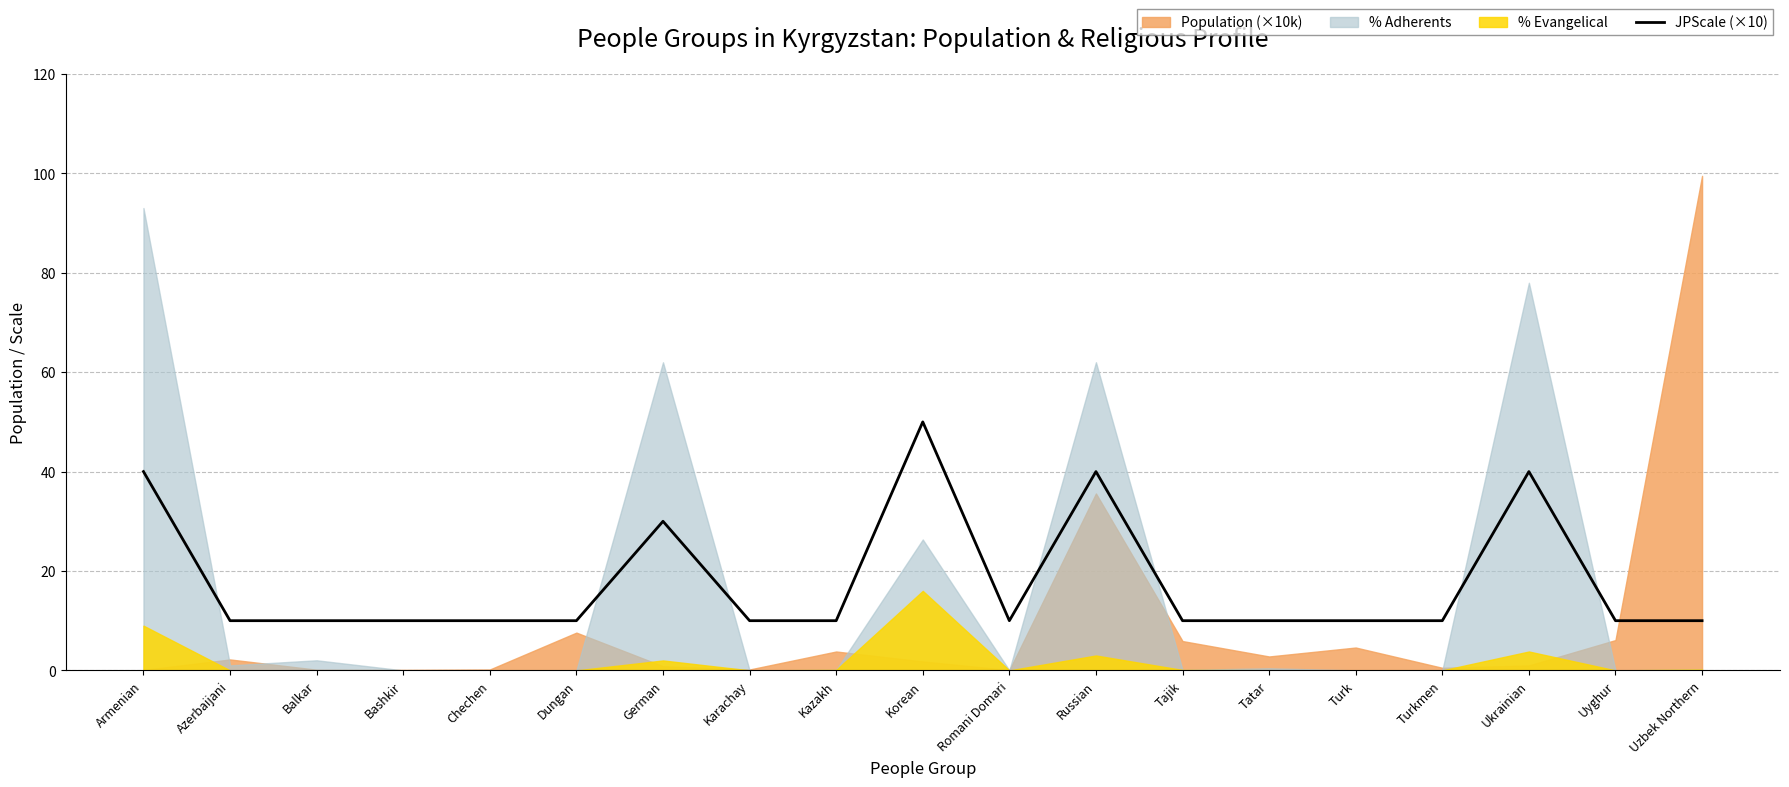

True or false: JPScale (×10) has a value of 16 at Turk.

False